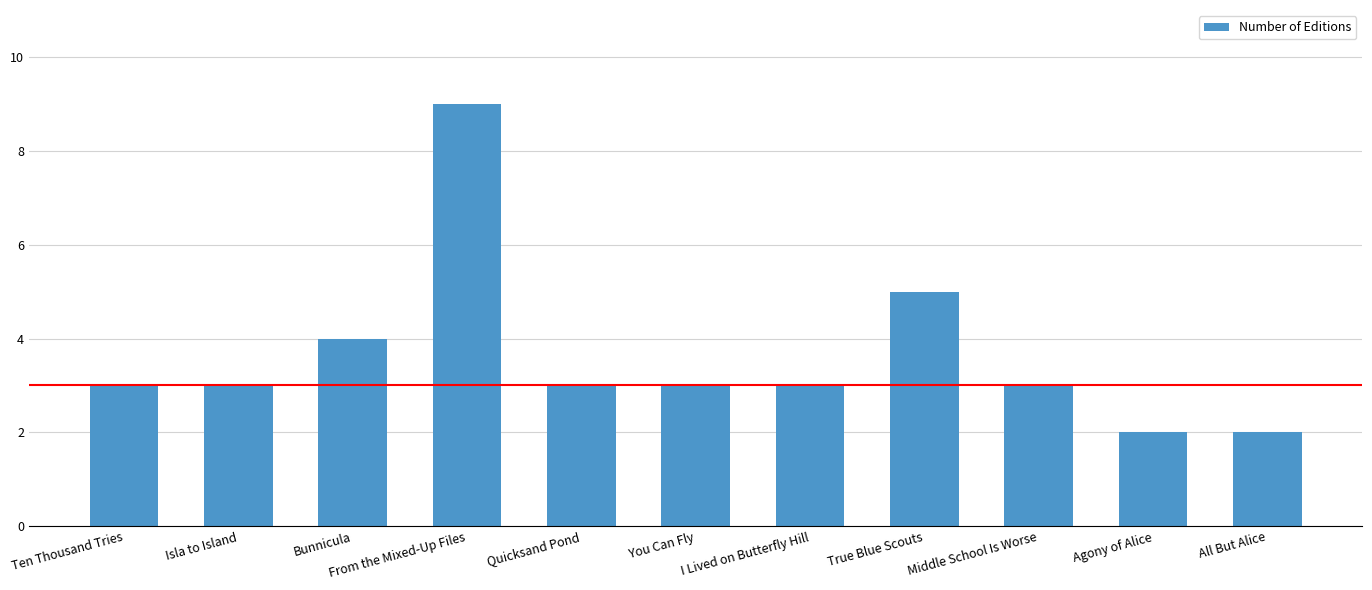

What is the ratio of the value at I Lived on Butterfly Hill to the value at From the Mixed-Up Files?

0.3